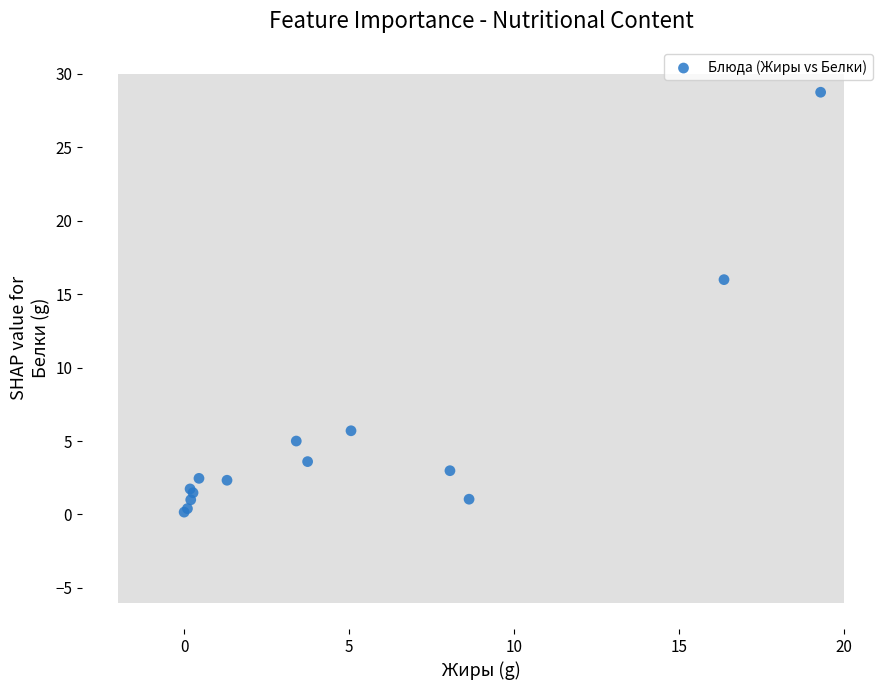

What Y value in the scatter plot is closest to 14?

16.0